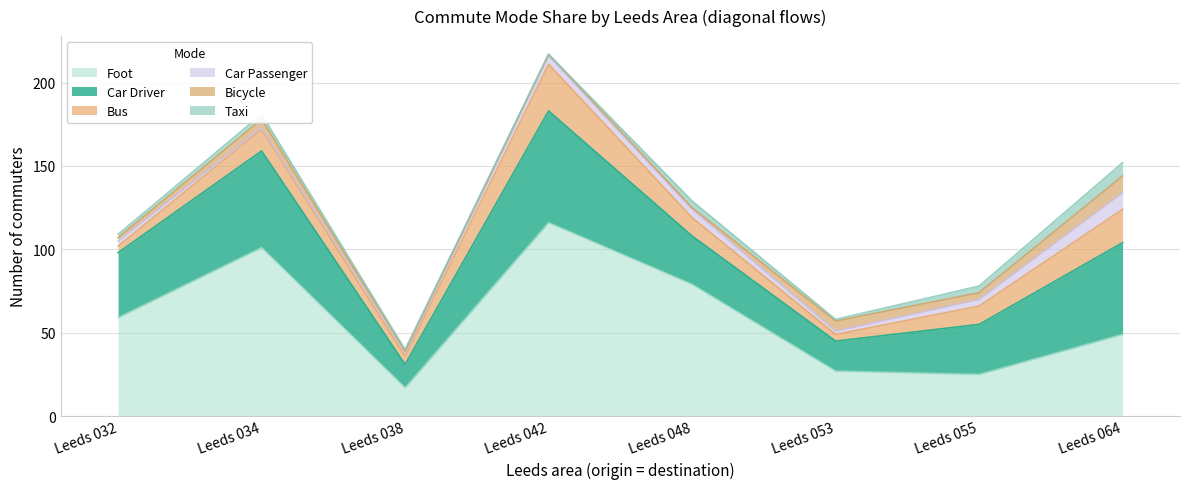

What is the difference between the bus values at Leeds 034 and Leeds 042?

15